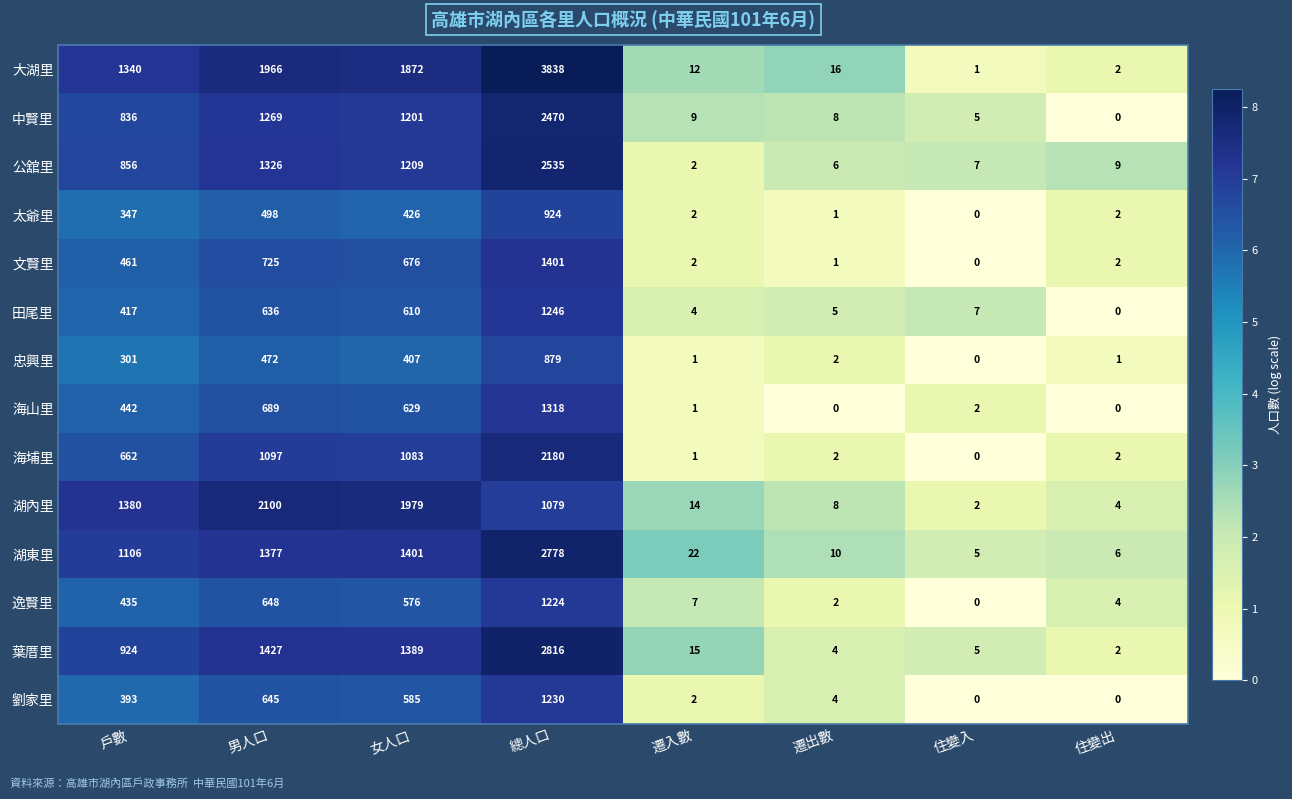

What is the sum of all 中賢里 values?

5798